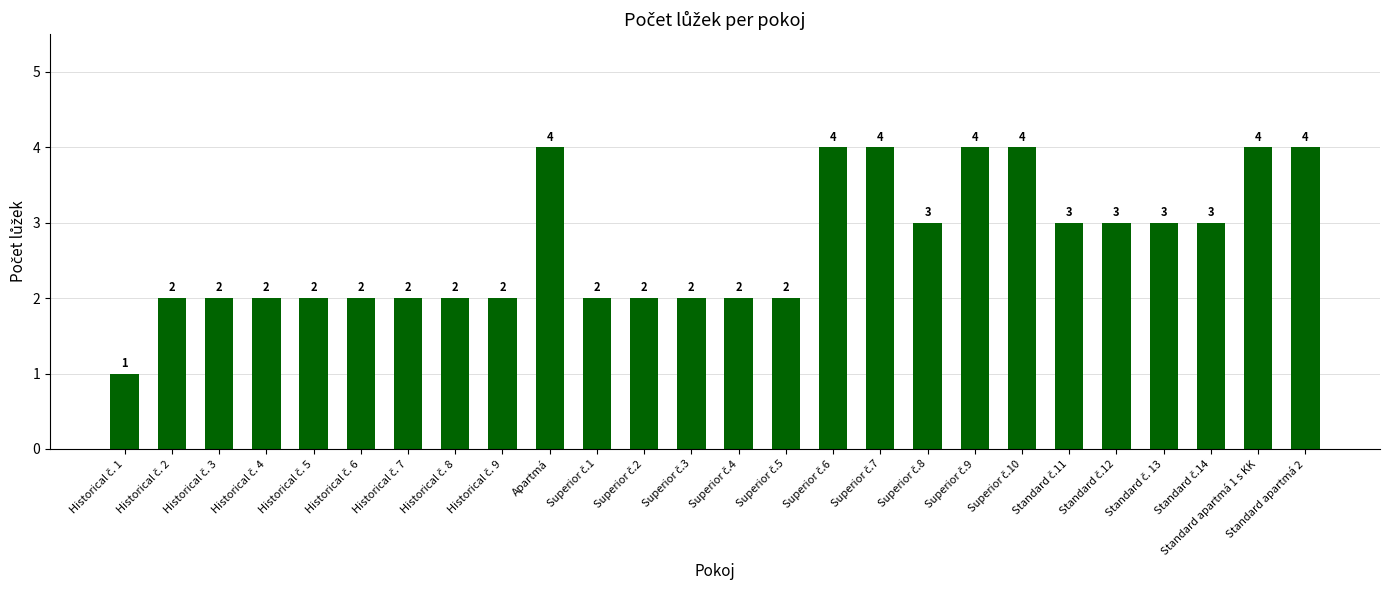

Count the values in the range 2 to 4.

25